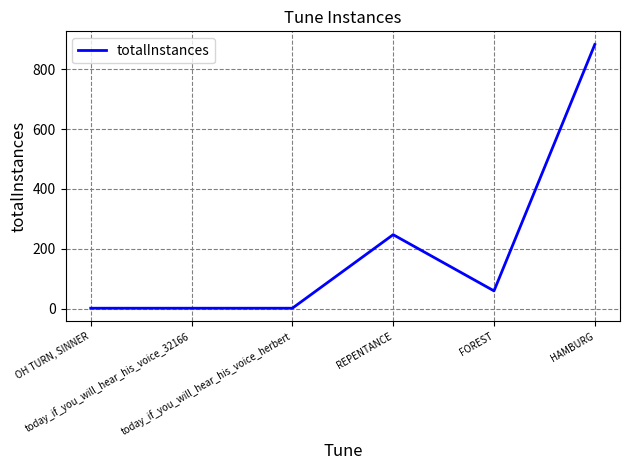

What is the change in value from today_if_you_will_hear_his_voice_32166 to HAMBURG?

+882